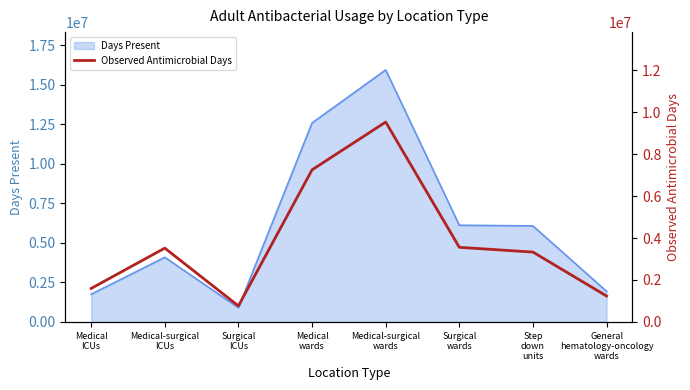

How many lines are shown in the chart?

1